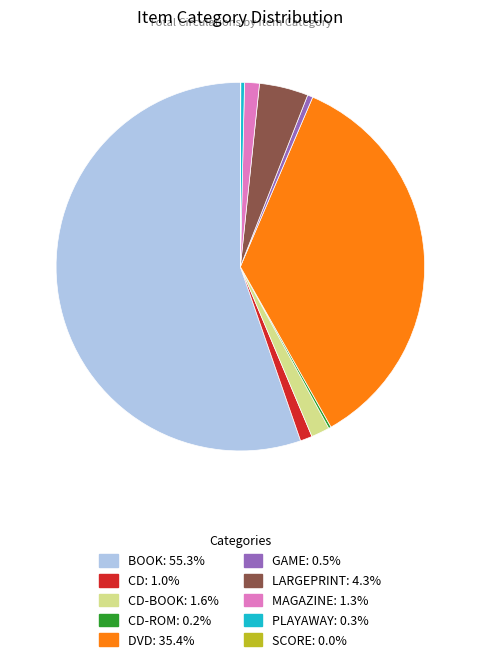

Is there any slice that represents more than half of the pie?

Yes